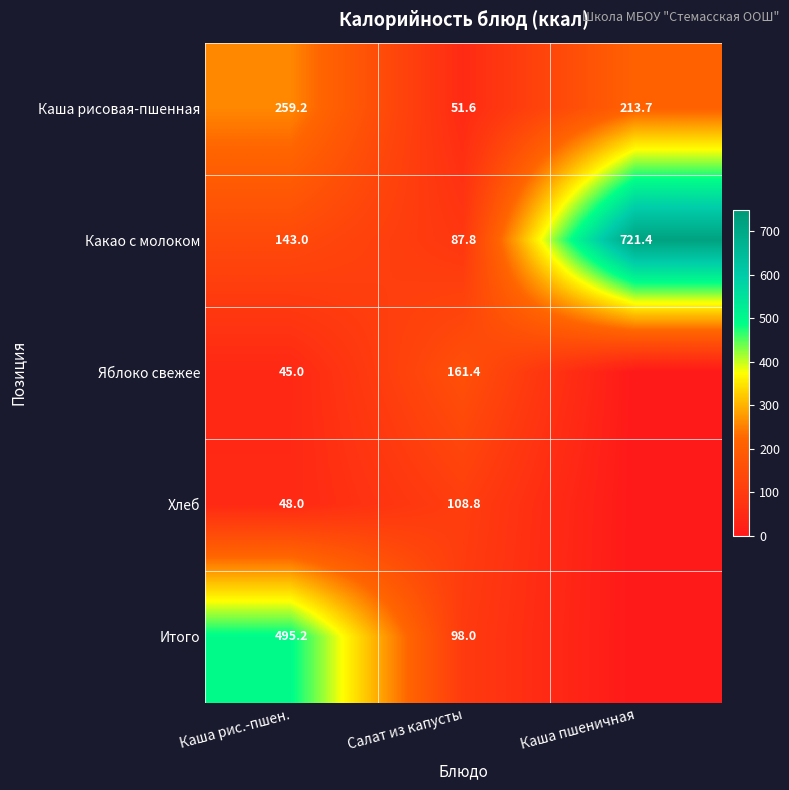

Is the value of Каша рисовая-пшенная at Каша рис.-пшен. greater than the value of Хлеб at Каша рис.-пшен.?

Yes